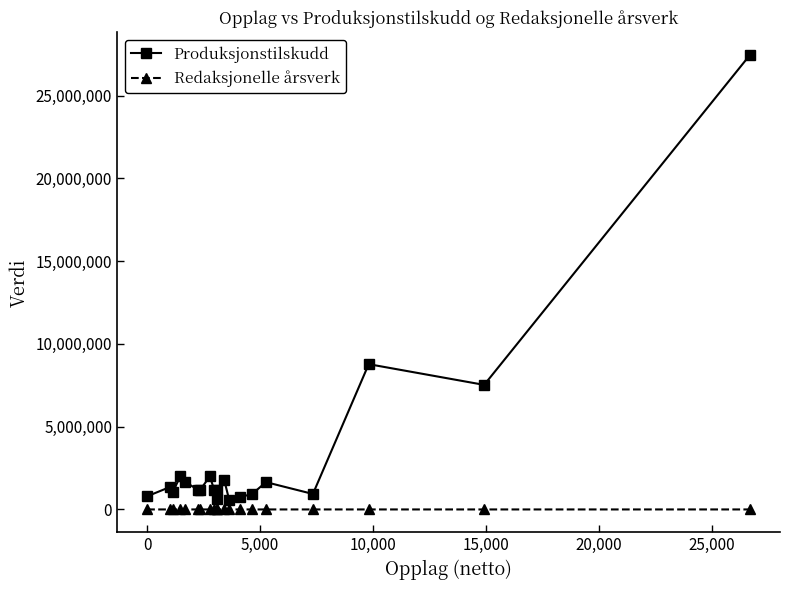

Which series has the largest total across all categories?

Produksjonstilskudd